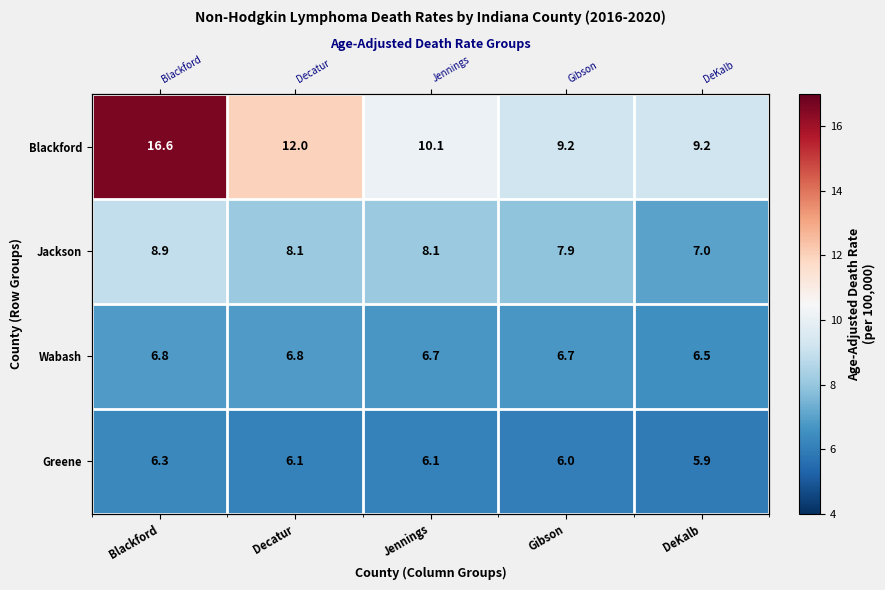

Which series has the largest total across all categories?

Blackford